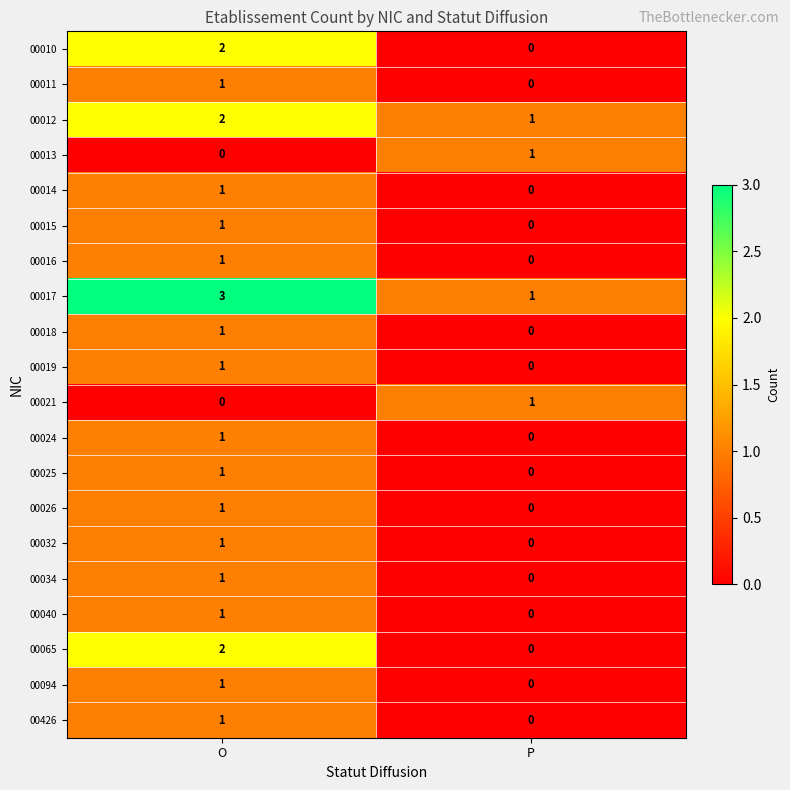

What is the maximum value shown in the chart?

3